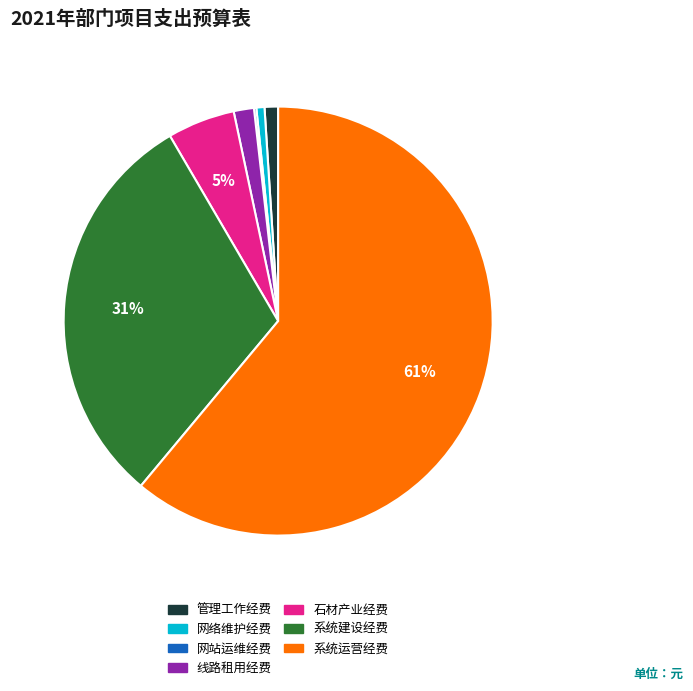

Is there any slice that represents more than half of the pie?

Yes